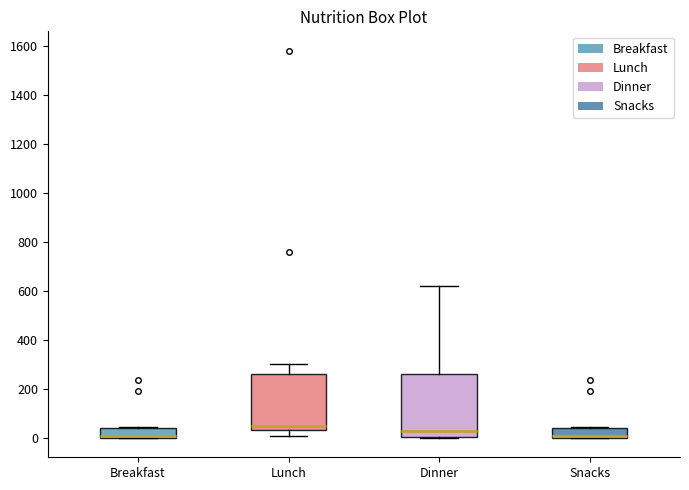

Which box's median line is the highest?

Lunch